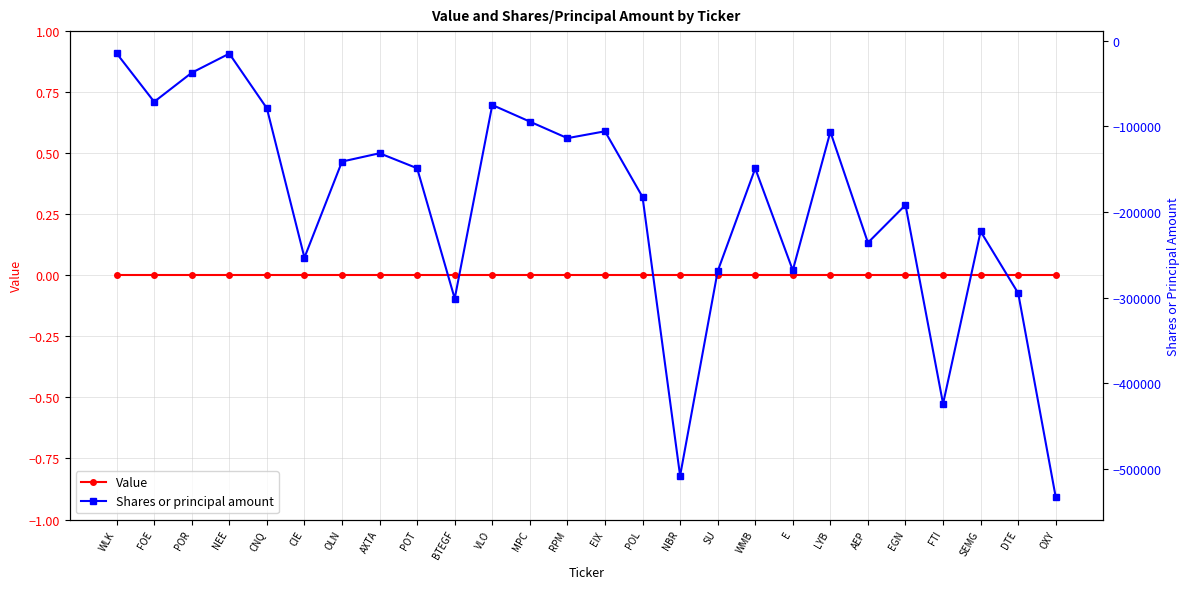

Which has a higher value, SEMG or EIX?

SEMG